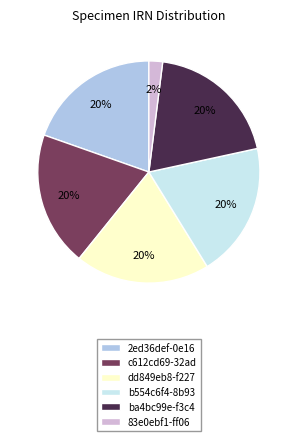

Count the number of slices in the pie.

6